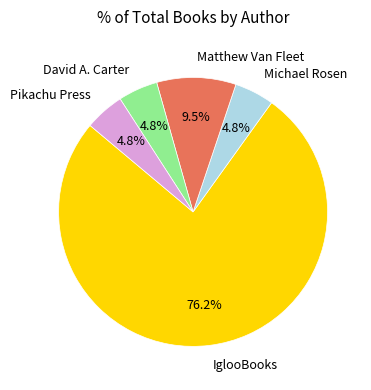

Count the number of slices in the pie.

5